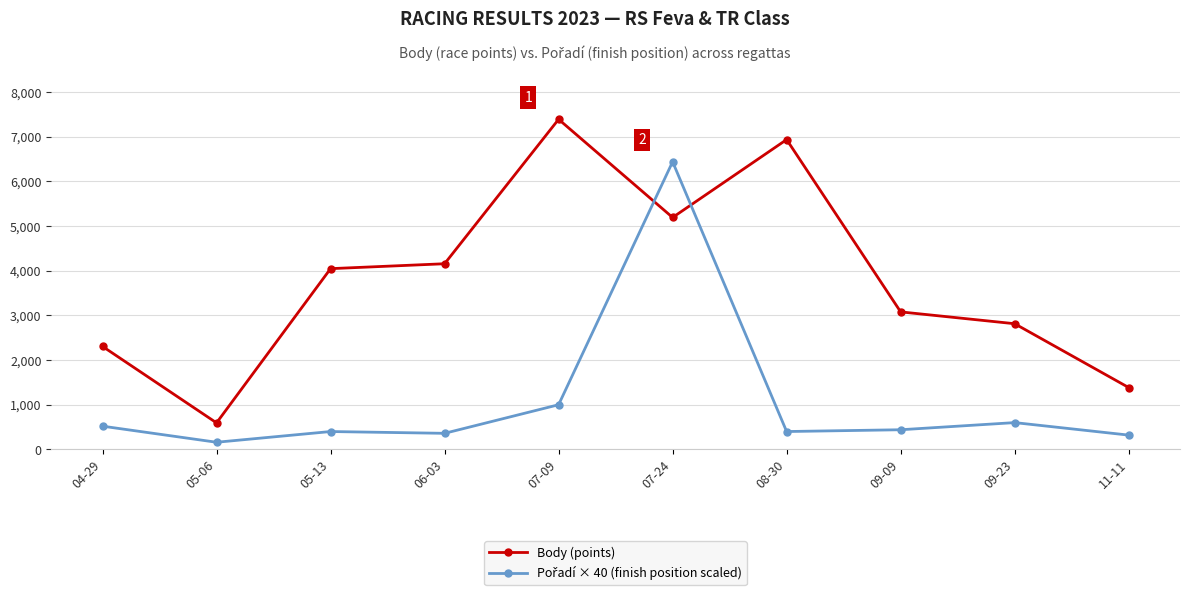

Between 05-13 and 09-09, which series saw the biggest shift?

Body (points)